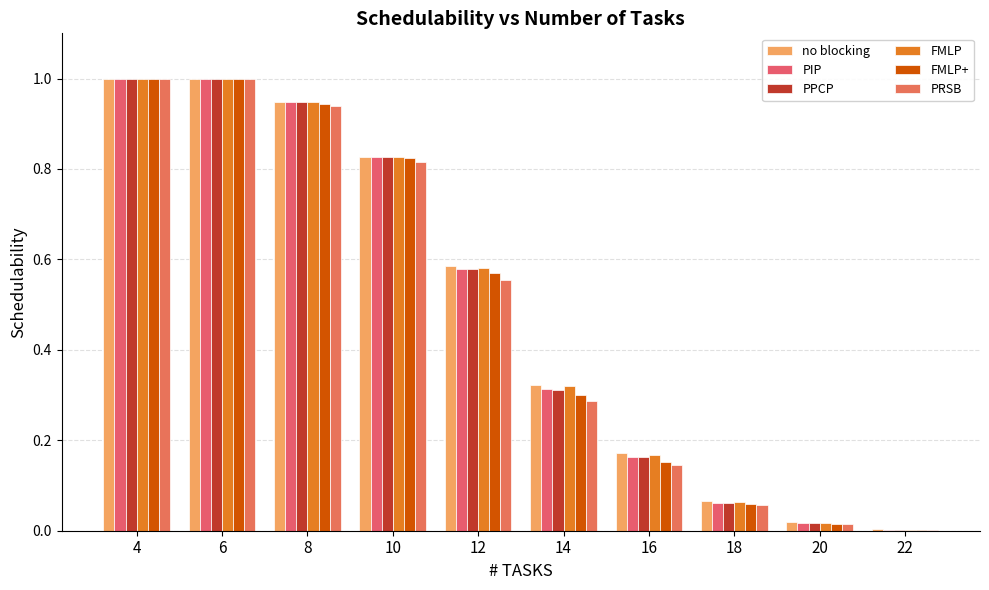

How many data points does each series have?

10